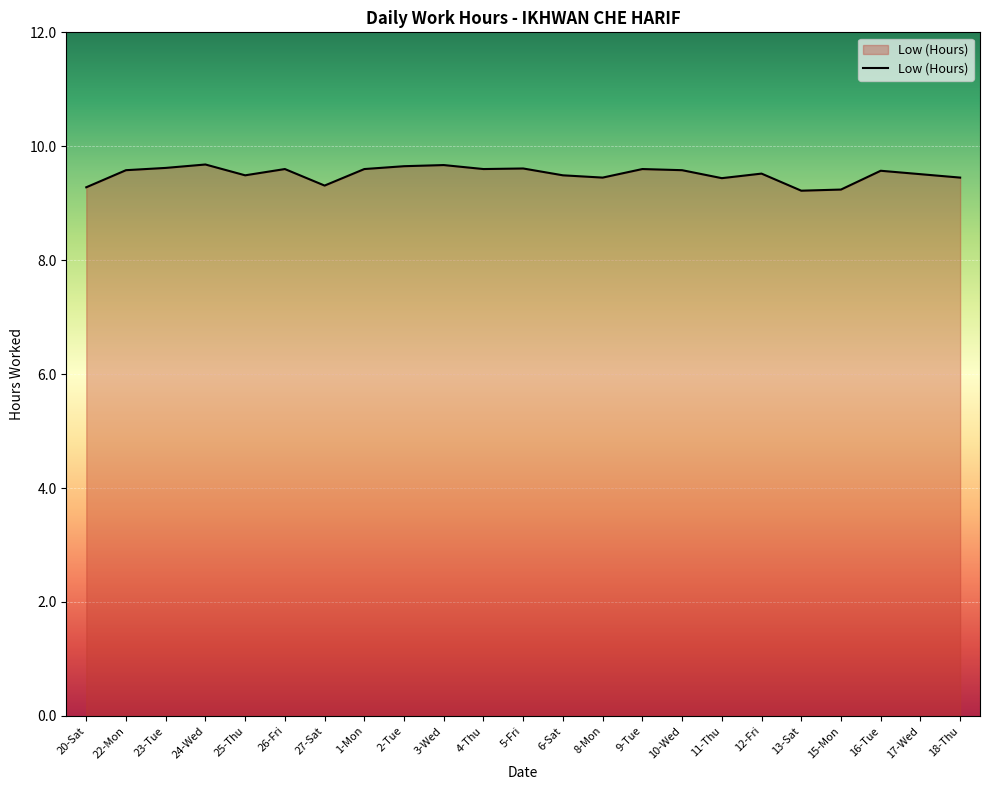

What is the average value?

9.5